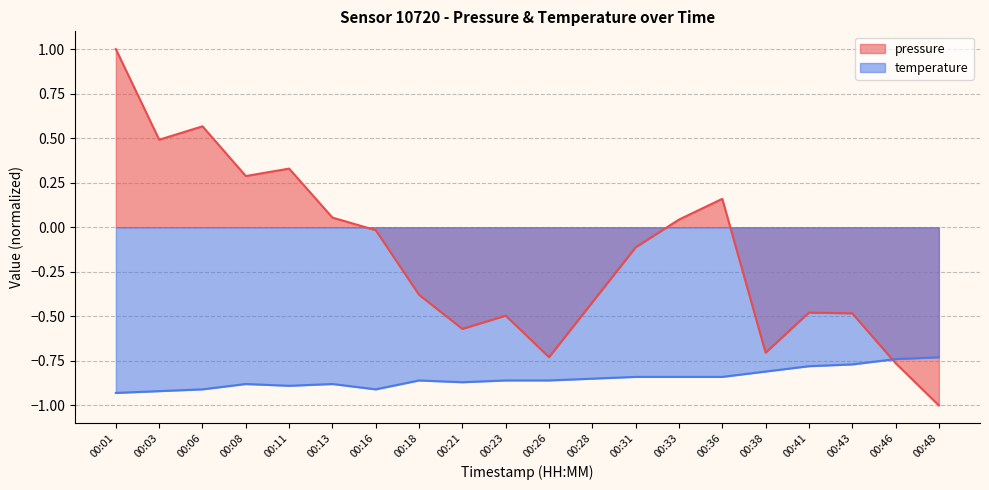

Which series has the largest total across all categories?

pressure